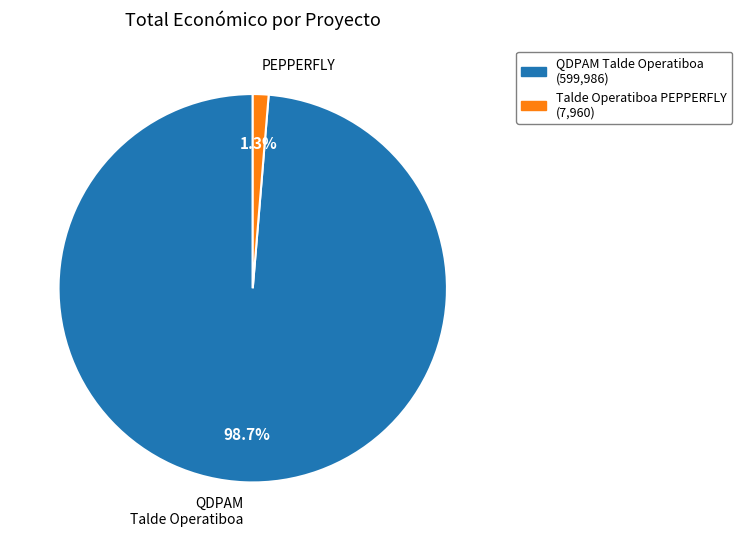

Is QDPAM Talde Operatiboa the majority of the pie?

Yes